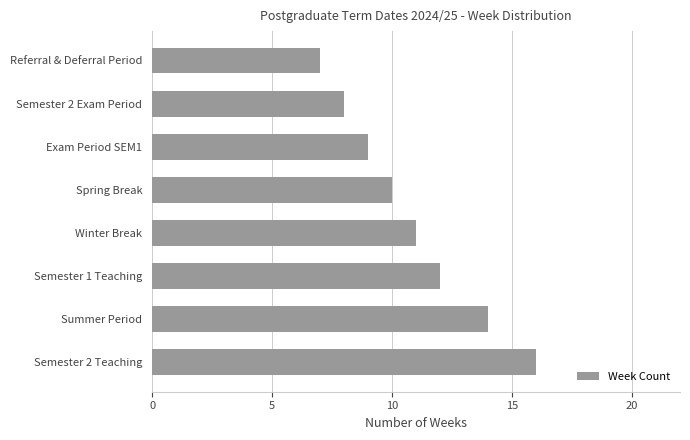

Rank the categories by value from highest to lowest.

Semester 2 Teaching, Summer Period, Semester 1 Teaching, Winter Break, Spring Break, Exam Period SEM1, Semester 2 Exam Period, Referral & Deferral Period